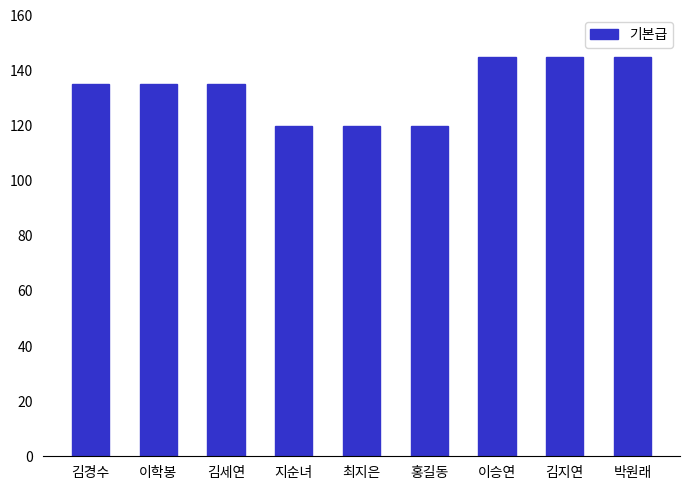

What is the minimum value shown in the chart?

1200000